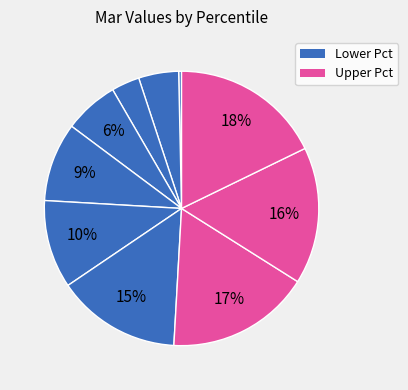

How many segments does this pie chart have?

10